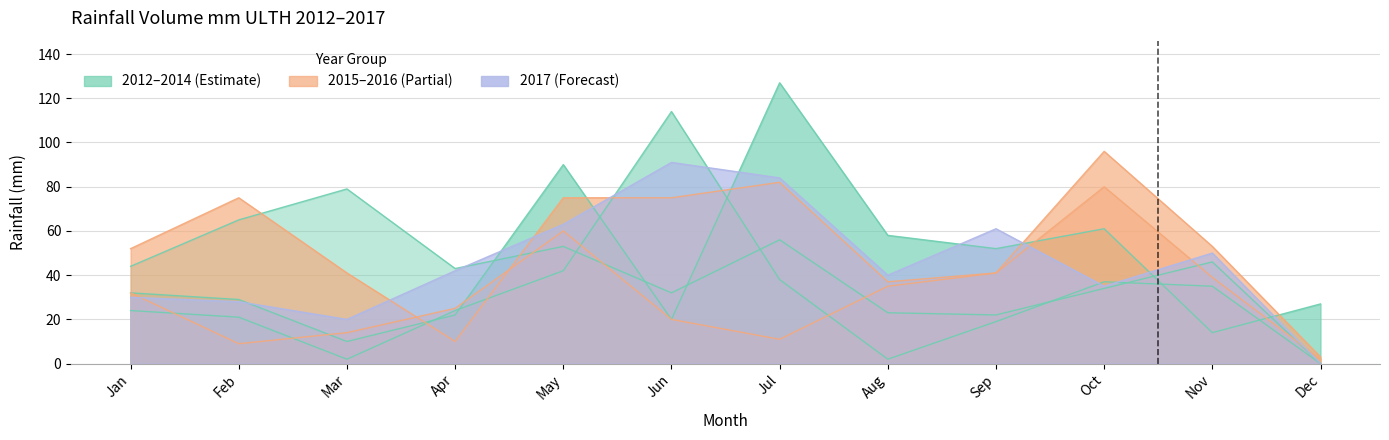

What is the value of the 2015 point at the 5th from the left?

60